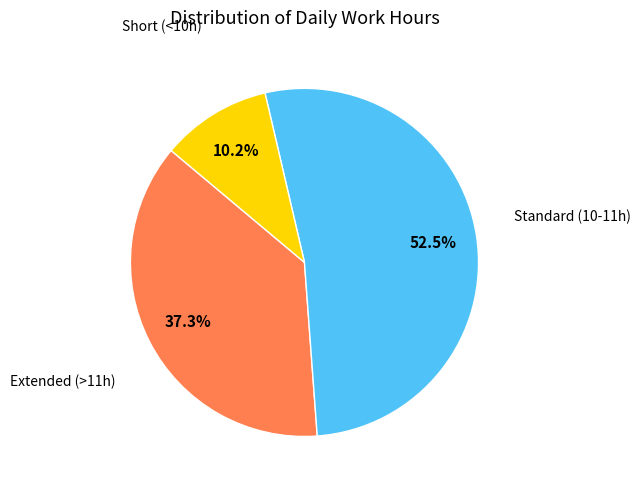

How many slices are in this pie chart?

3